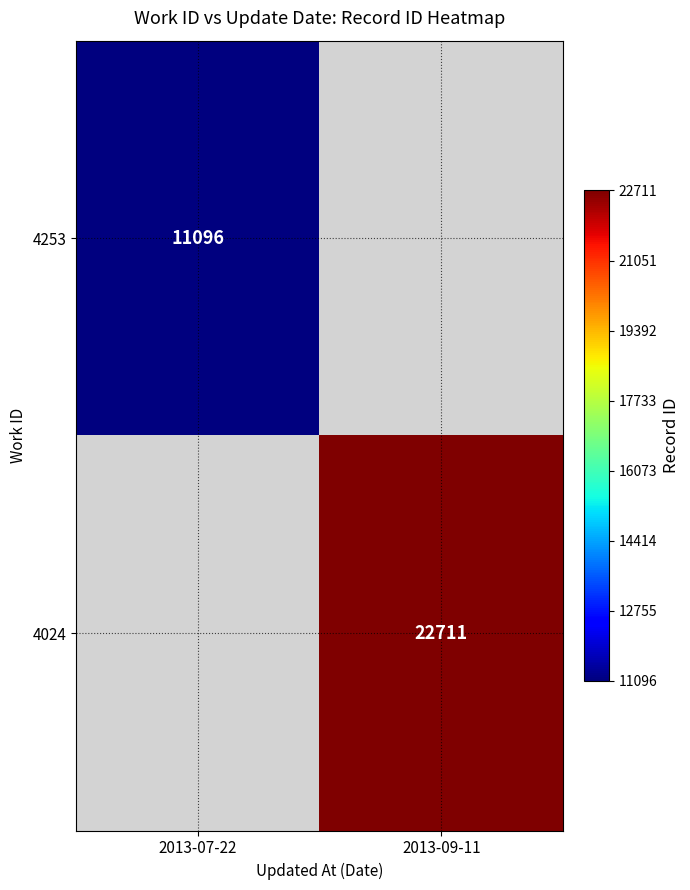

The value of 4024 at 2013-09-11 is 22711. True or false?

True